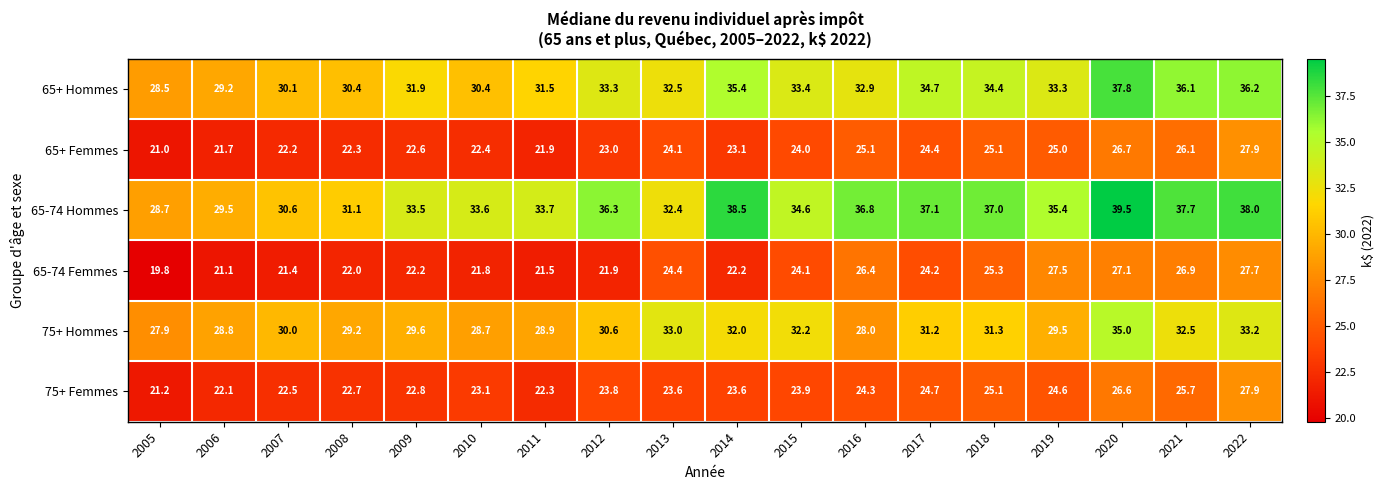

At which category does the chart reach its minimum across all series?

2005